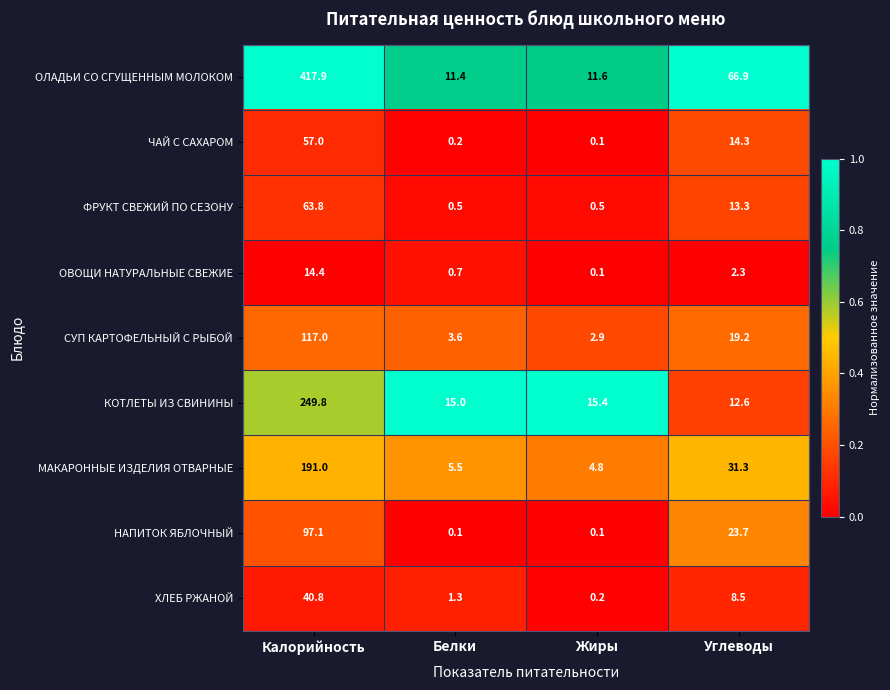

At which label does ОЛАДЬИ СО СГУЩЕННЫМ МОЛОКОМ reach its peak?

Калорийность